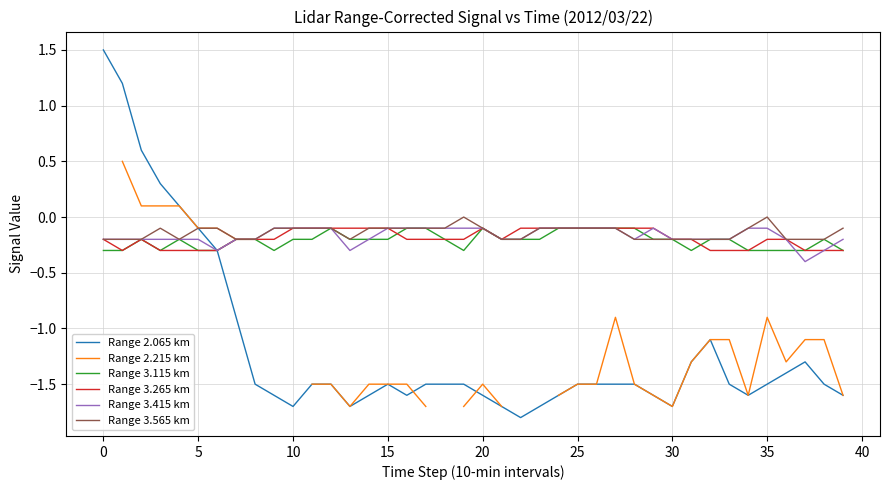

Does the chart display data point markers on the line(s)?

No